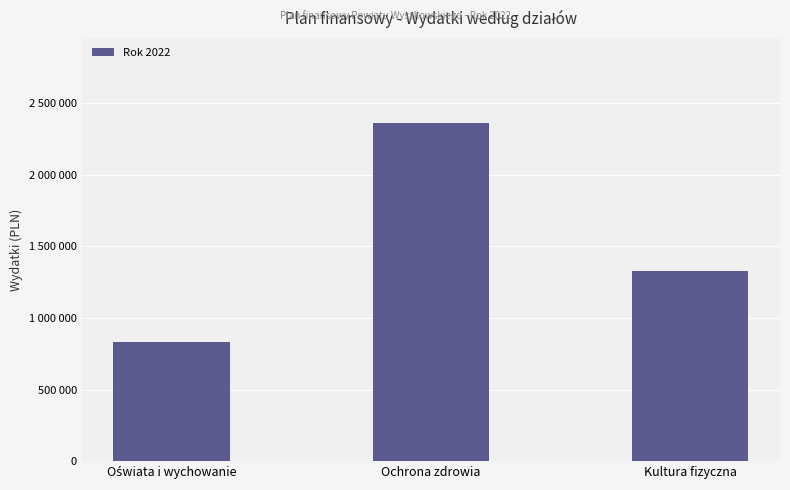

Are the bars horizontal?

No